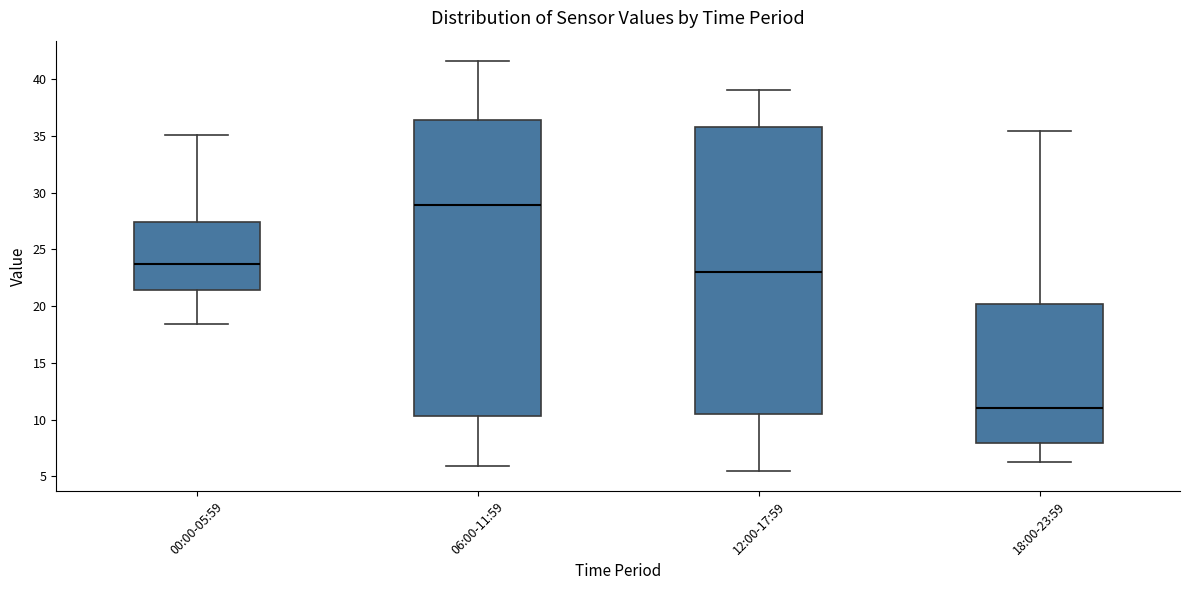

Comparing the boxes themselves (not the whiskers), which one is the tallest?

06:00-11:59